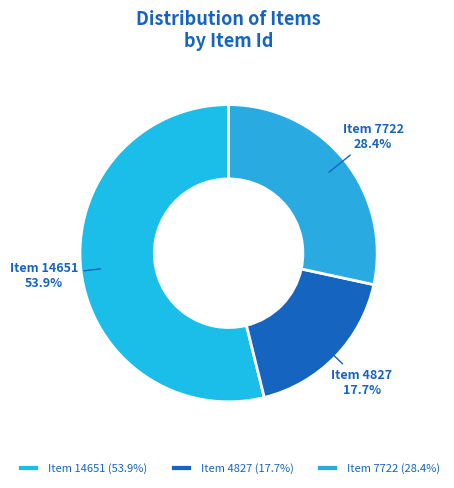

Is the sum of Item 14651 and Item 7722 greater than half?

Yes